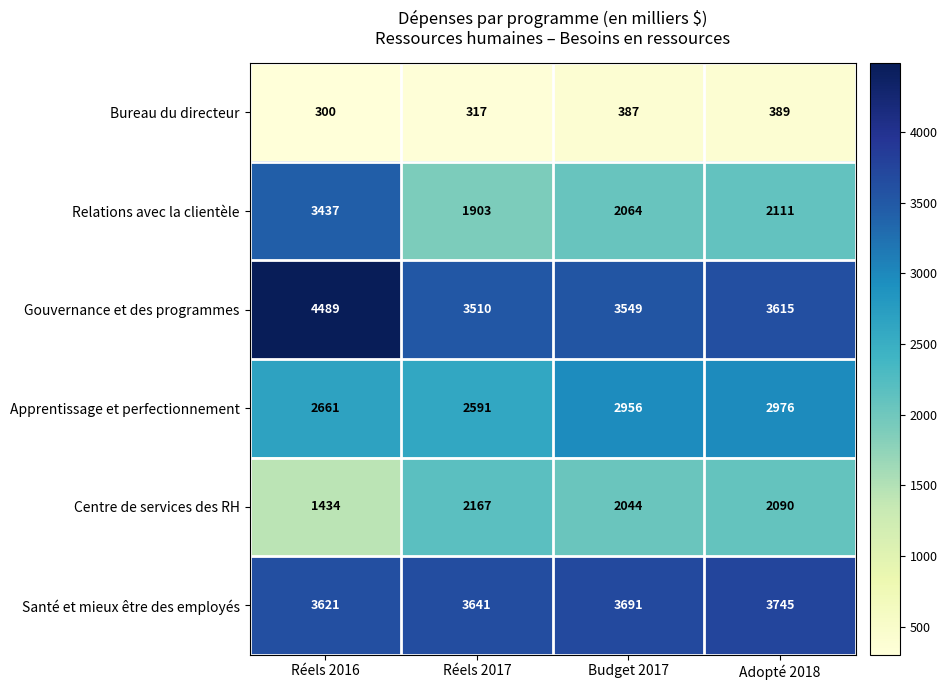

List the series in order of their peak value, lowest first.

Bureau du directeur, Centre de services des RH, Apprentissage et perfectionnement, Relations avec la clientèle, Santé et mieux être des employés, Gouvernance et des programmes